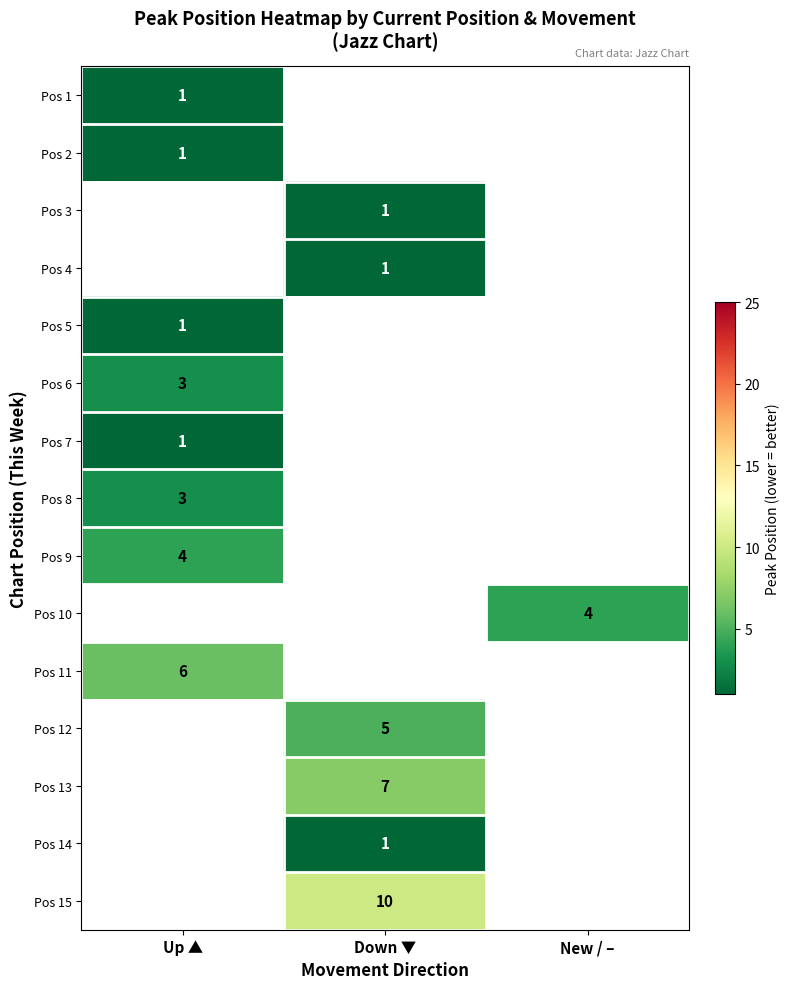

What is the maximum value shown in the chart?

10.0